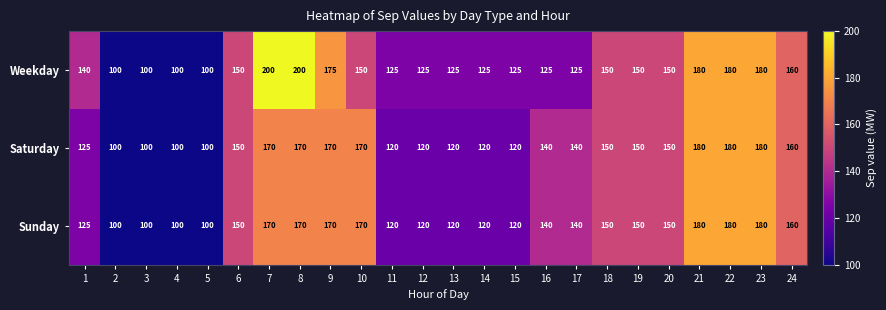

What is the approximate value of Sunday at 20, to the nearest 10?

150